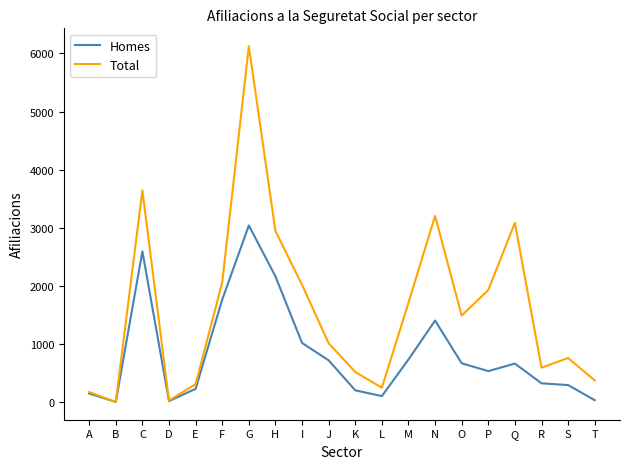

List the series in order of their overall mean, lowest first.

Homes, Total